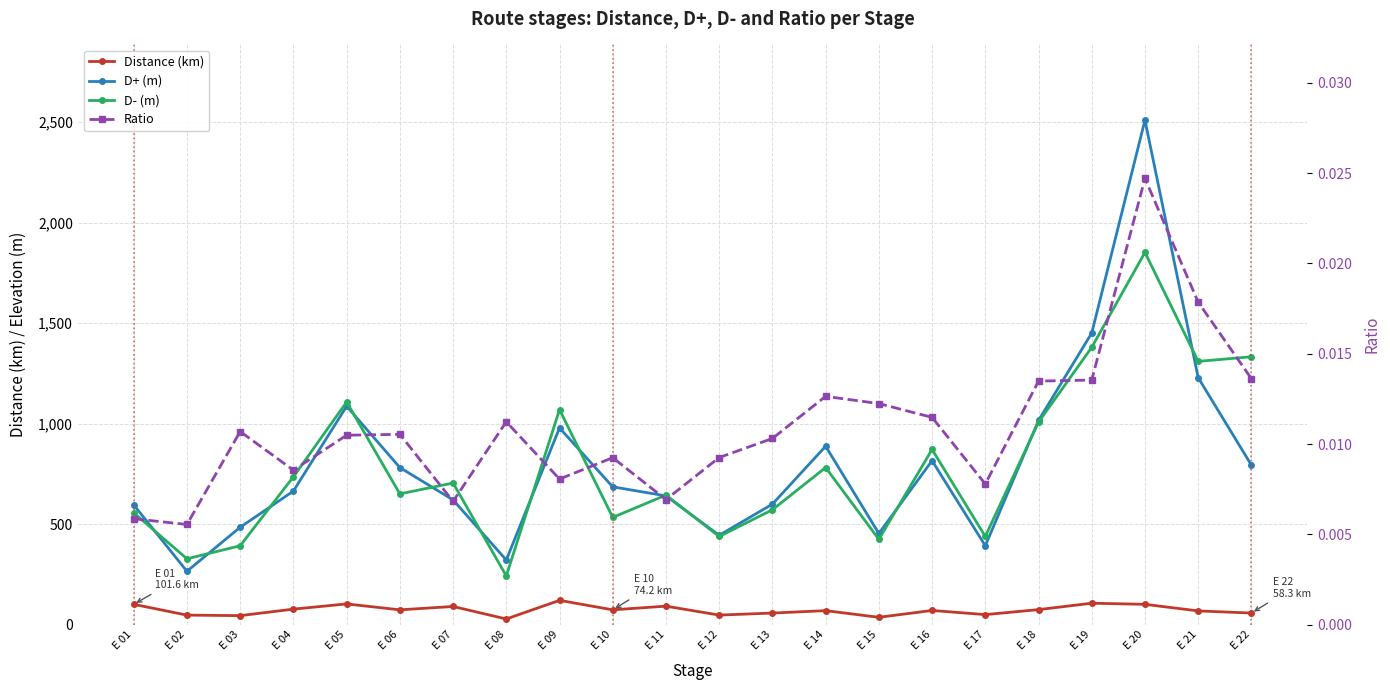

Which series has the largest total across all categories?

D+ (m)